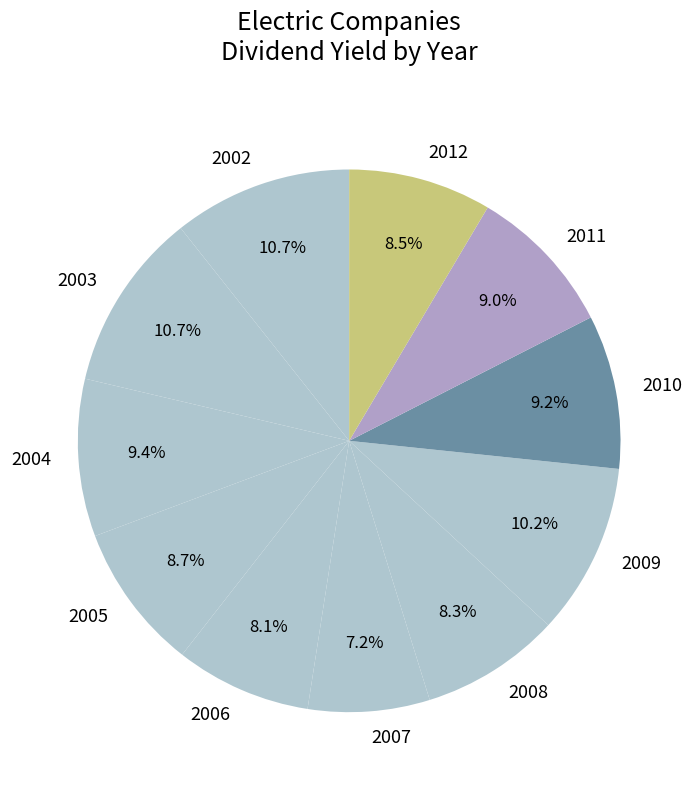

How many slices are in this pie chart?

11